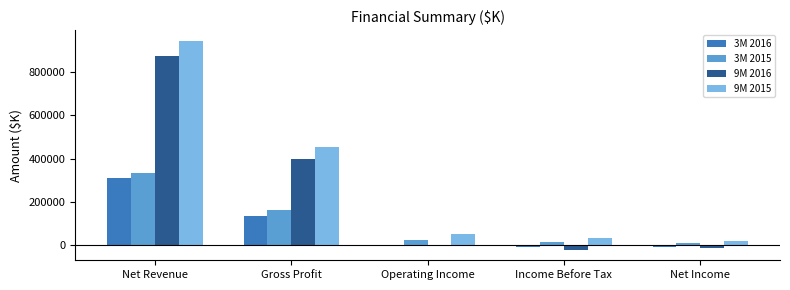

Rank the series by their maximum value, from lowest to highest.

3M 2016, 3M 2015, 9M 2016, 9M 2015